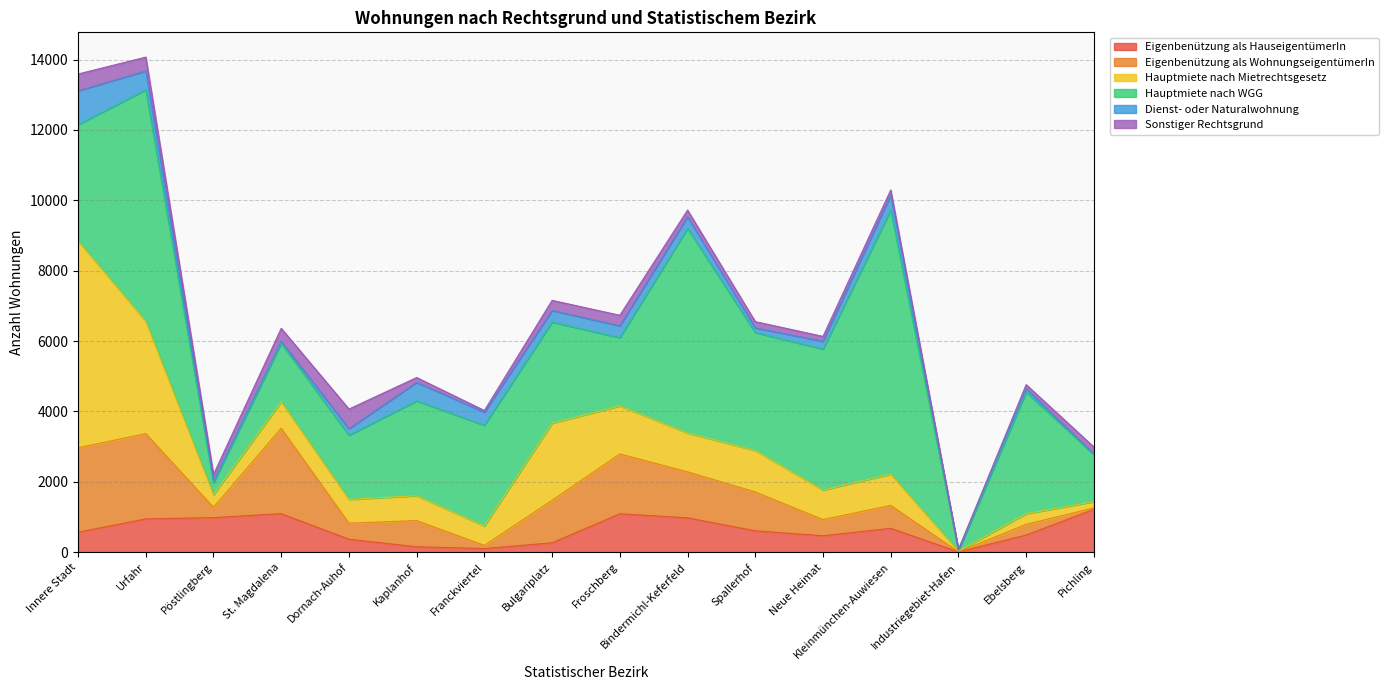

What is the average value of the Hauptmiete nach WGG series?

3097